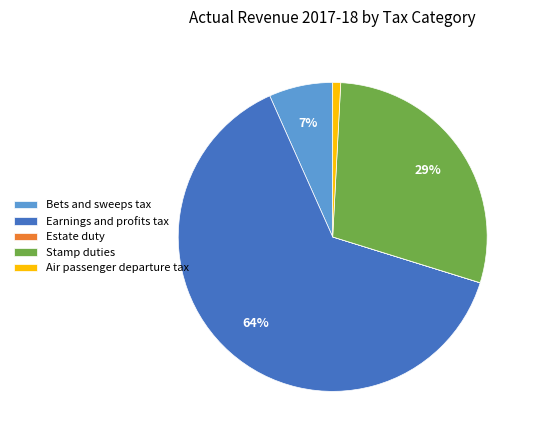

Is there a majority slice in this chart?

Yes